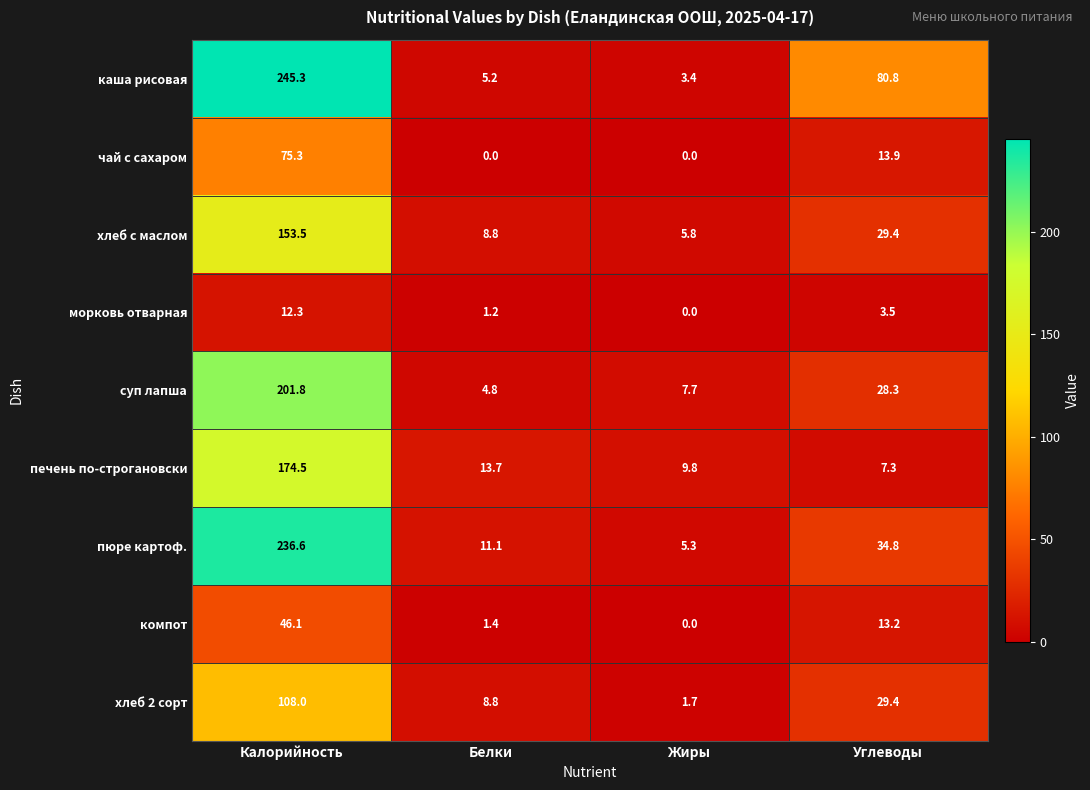

Rank the series by their maximum value, from lowest to highest.

морковь отварная, компот, чай с сахаром, хлеб 2 сорт, хлеб с маслом, печень по-строгановски, суп лапша, пюре картоф., каша рисовая